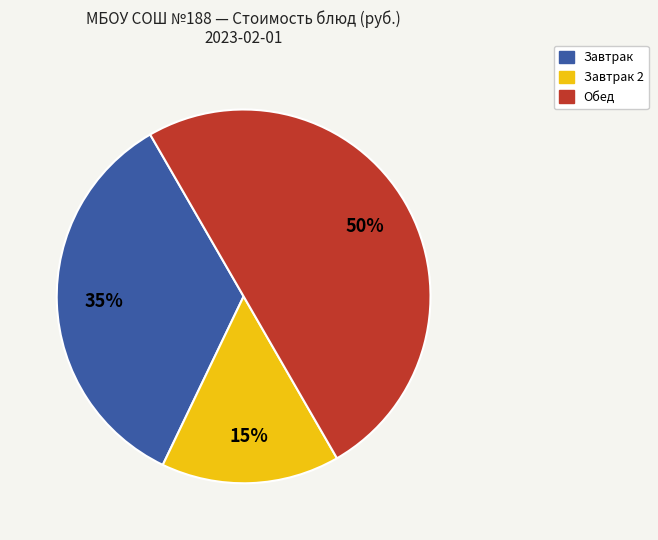

To the nearest percent, what is the difference between the largest and smallest slice percentages?

35%